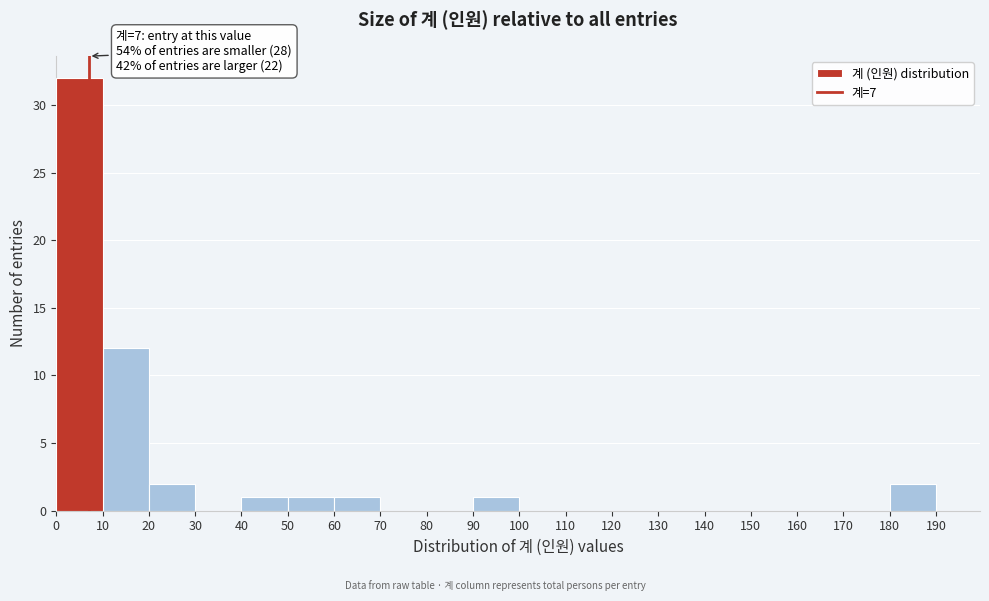

Over which range of the x-axis is the bar tallest?

0 to 10